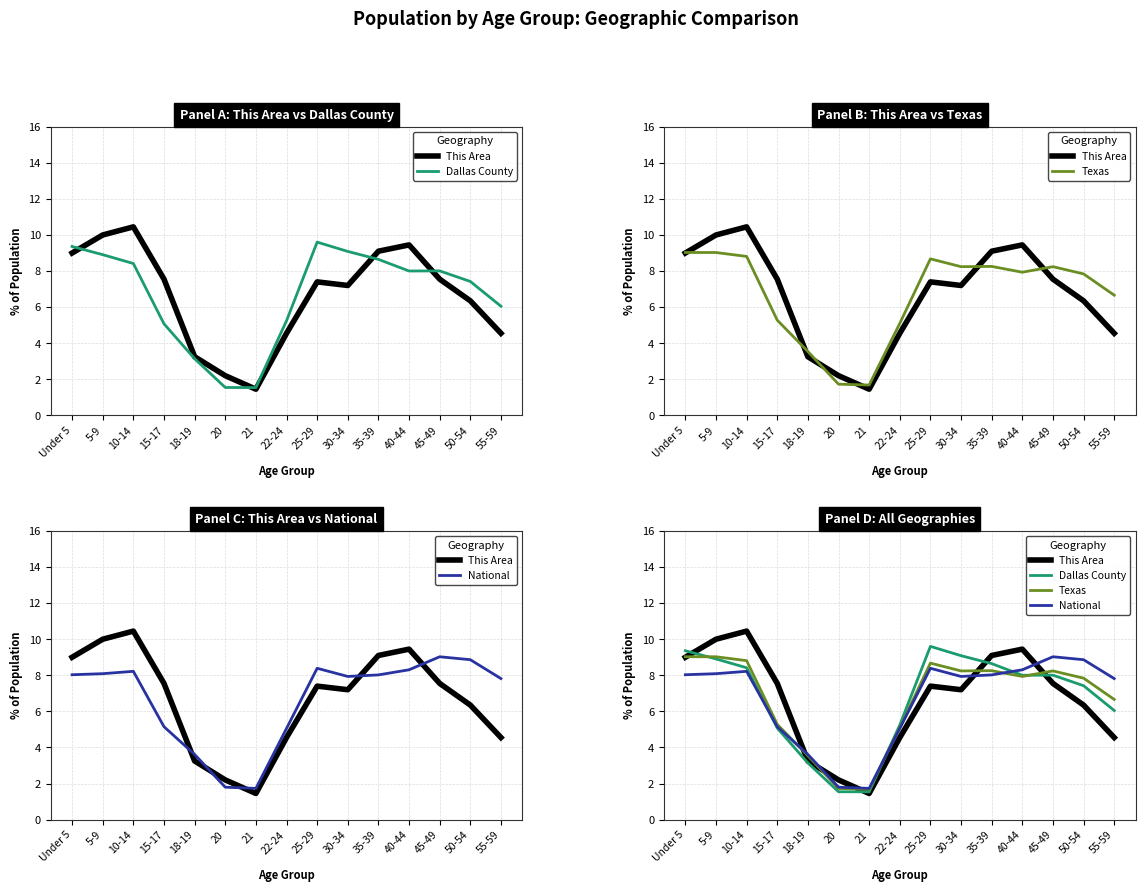

Reading left to right, extract all data points from this chart.

This Area: Under 5=9.0	5-9=10.0	10-14=10.4	15-17=7.5	18-19=3.2	20=2.2	21=1.4	22-24=4.5	25-29=7.4	30-34=7.2	35-39=9.1	40-44=9.4	45-49=7.5	50-54=6.3	55-59=4.5
Dallas County: Under 5=9.4	5-9=8.9	10-14=8.4	15-17=5.1	18-19=3.1	20=1.5	21=1.5	22-24=5.2	25-29=9.6	30-34=9.1	35-39=8.6	40-44=8.0	45-49=8.0	50-54=7.4	55-59=6.0
Texas: Under 5=9.0	5-9=9.0	10-14=8.8	15-17=5.3	18-19=3.5	20=1.7	21=1.7	22-24=5.1	25-29=8.7	30-34=8.2	35-39=8.3	40-44=7.9	45-49=8.2	50-54=7.8	55-59=6.7
National: Under 5=8.0	5-9=8.1	10-14=8.2	15-17=5.1	18-19=3.6	20=1.8	21=1.7	22-24=5.1	25-29=8.4	30-34=7.9	35-39=8.0	40-44=8.3	45-49=9.0	50-54=8.9	55-59=7.8